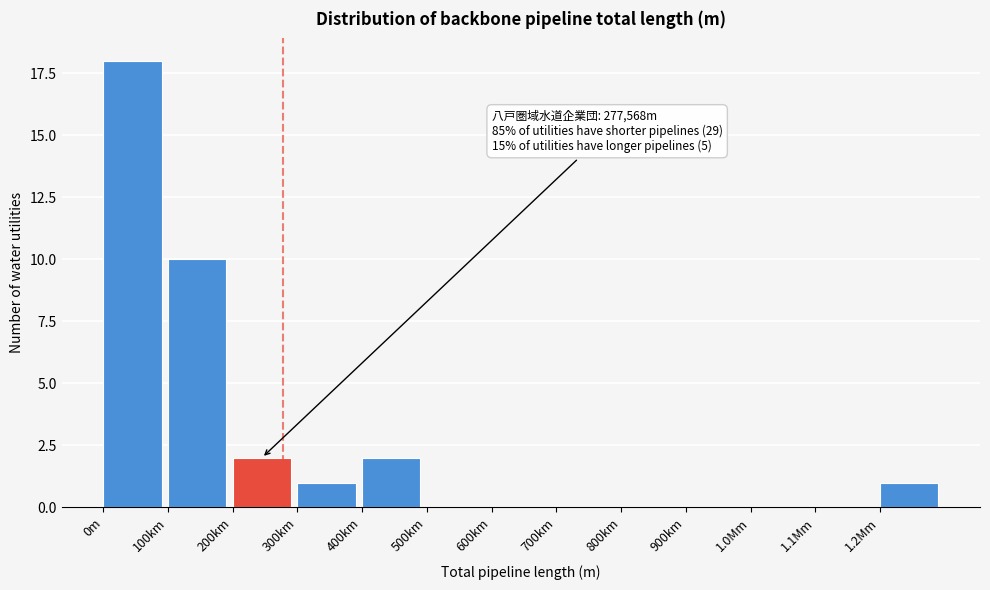

Reading right to left, transcribe all the data shown in this chart.

1.2Mm=1	1.1Mm=0	1.0Mm=0	900km=0	800km=0	700km=0	600km=0	500km=0	400km=2	300km=1	200km=2	100km=10	0m=18